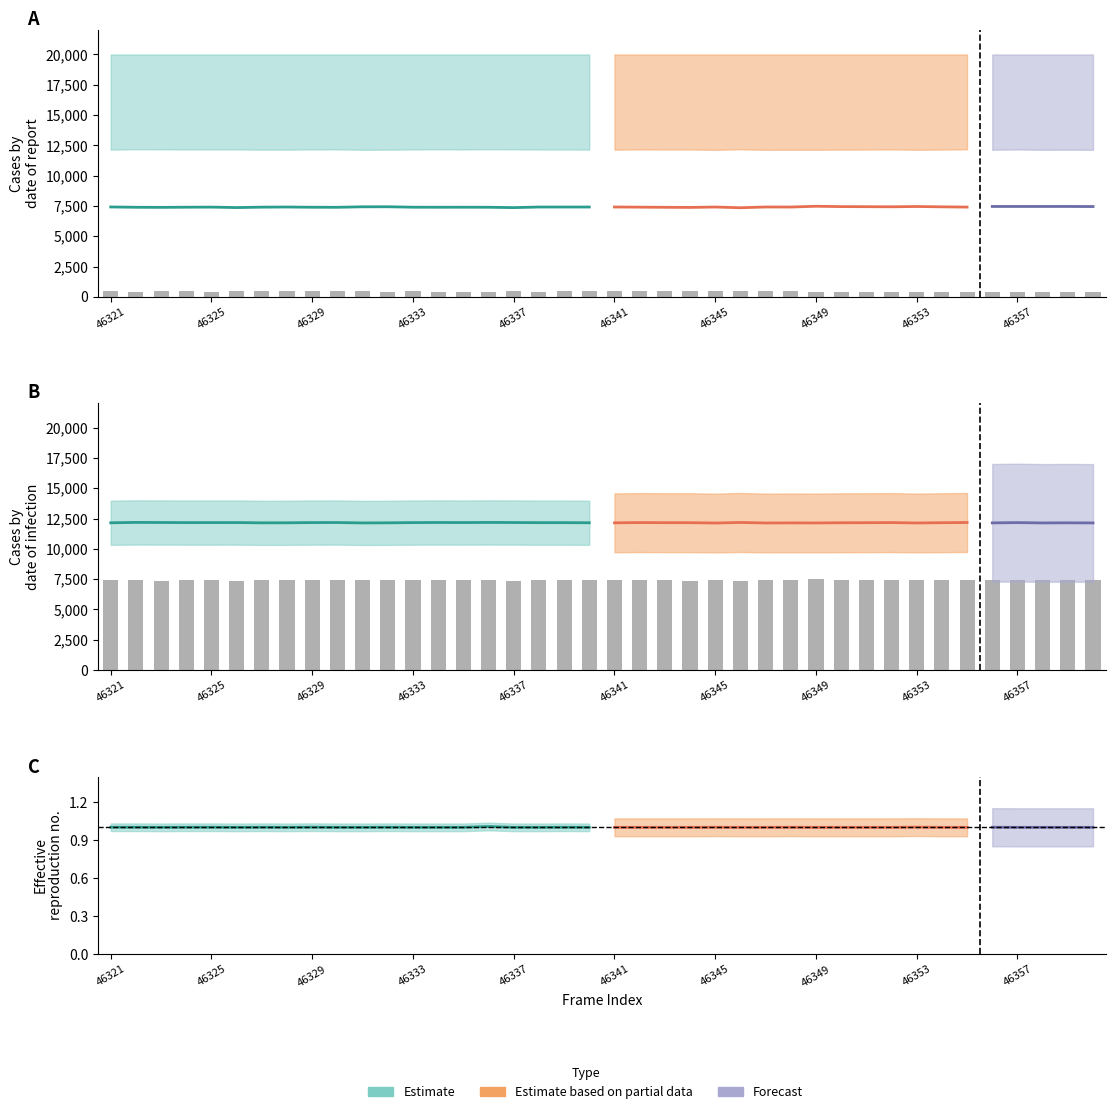

How many bars are there in each group?

2